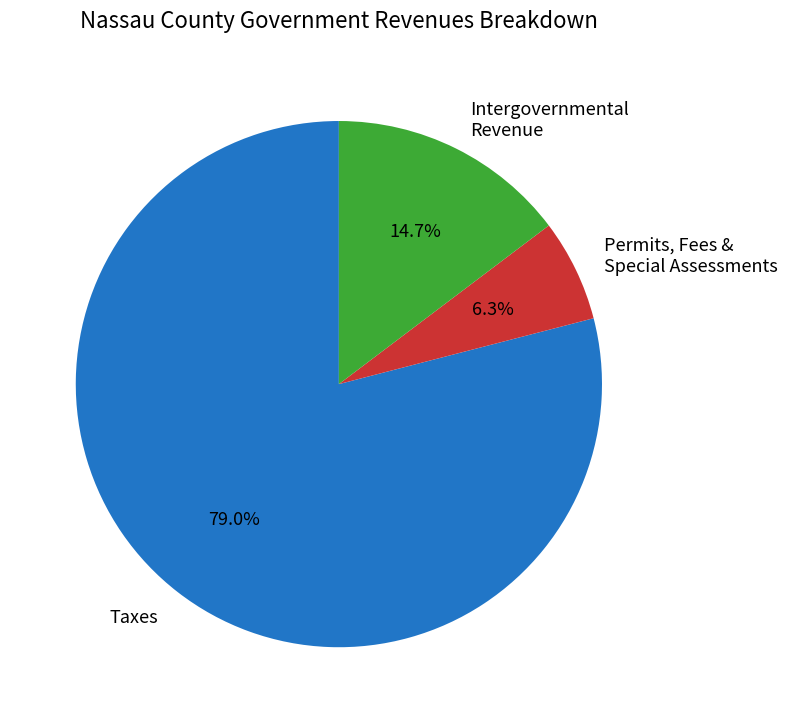

Combined, what portion of the pie is Permits, Fees & Special Assessments and Intergovernmental Revenue?

21.0%